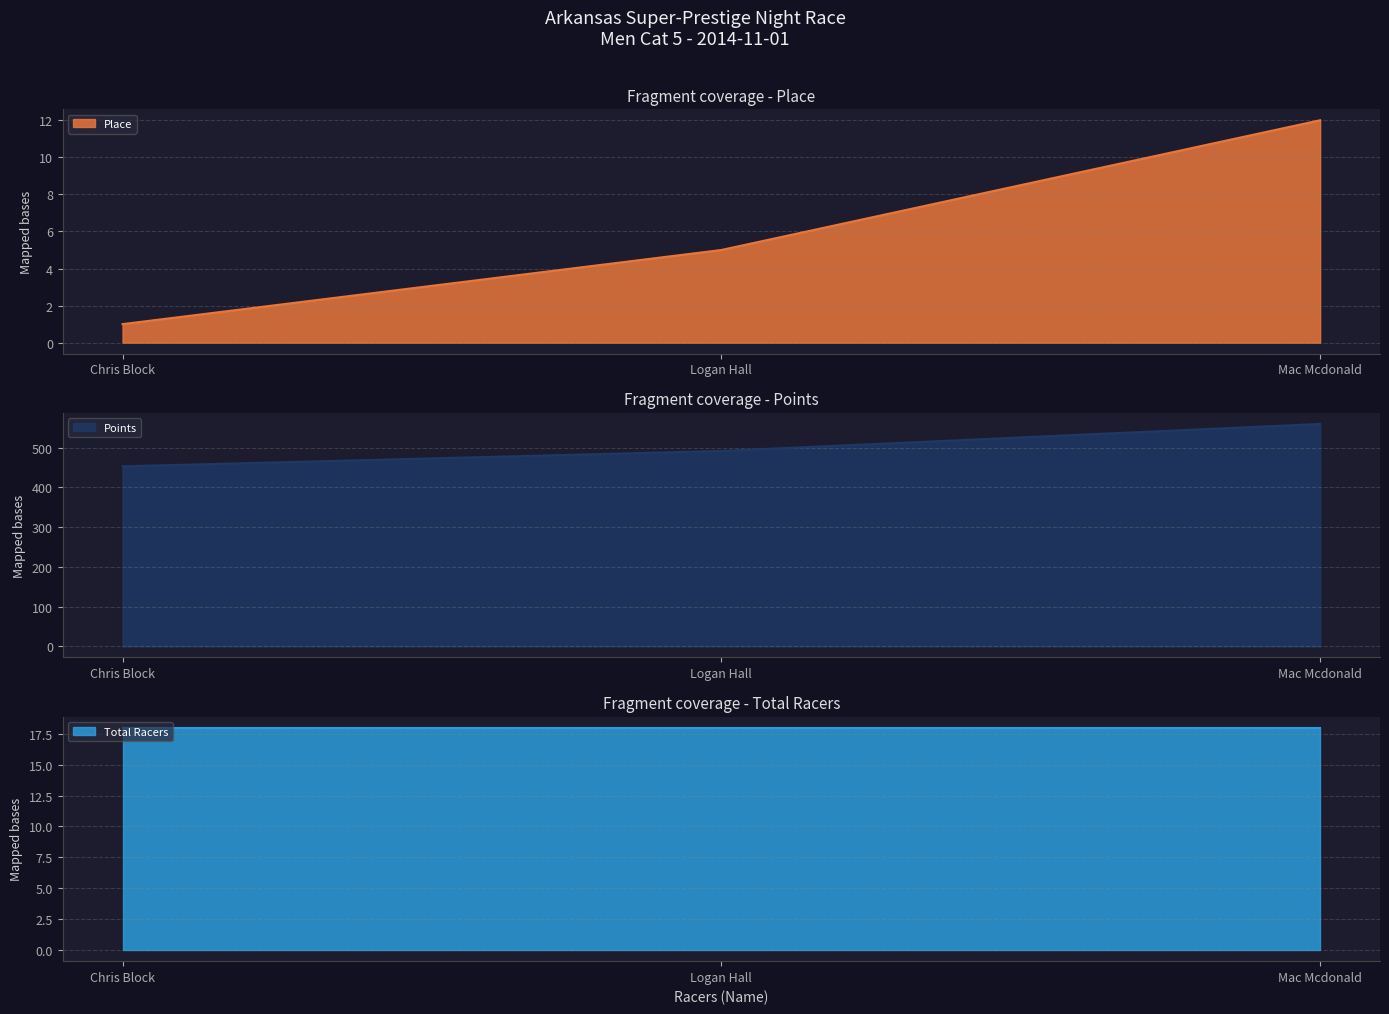

What is the greatest value displayed?

559.4